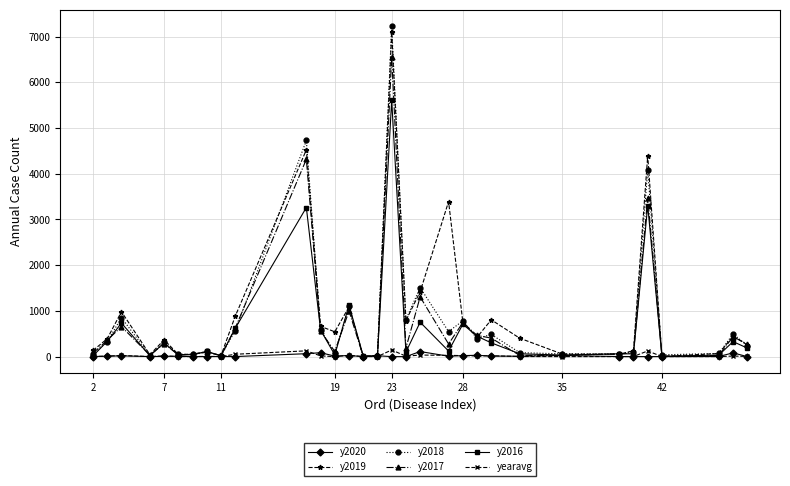

How many lines are shown in the chart?

6